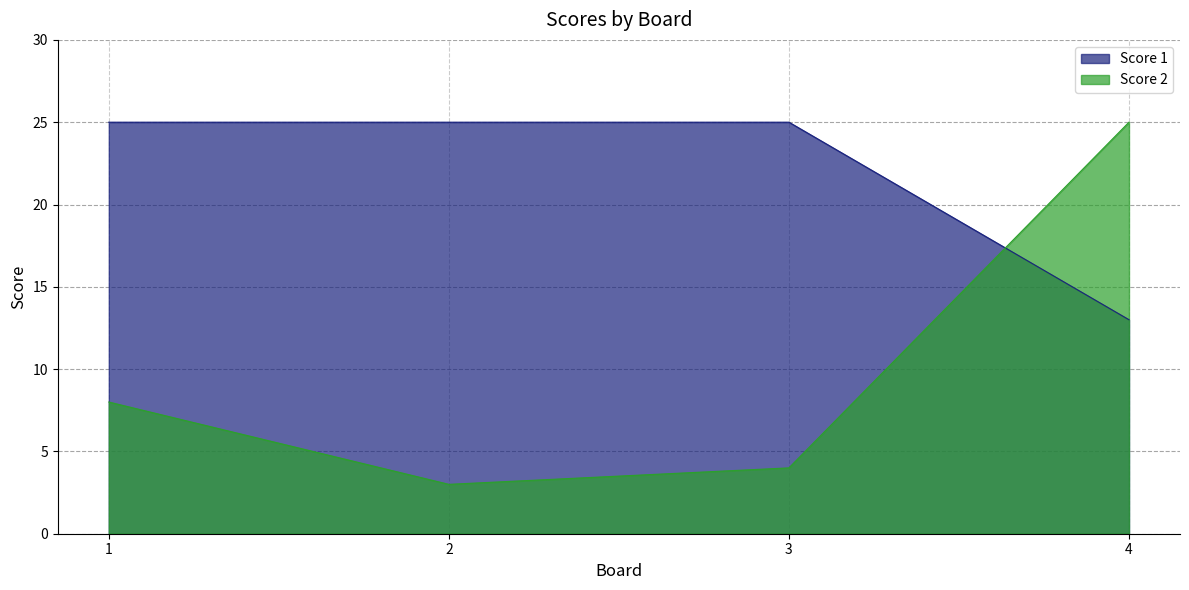

Is it true that Score 1 equals 25 at 3?

True